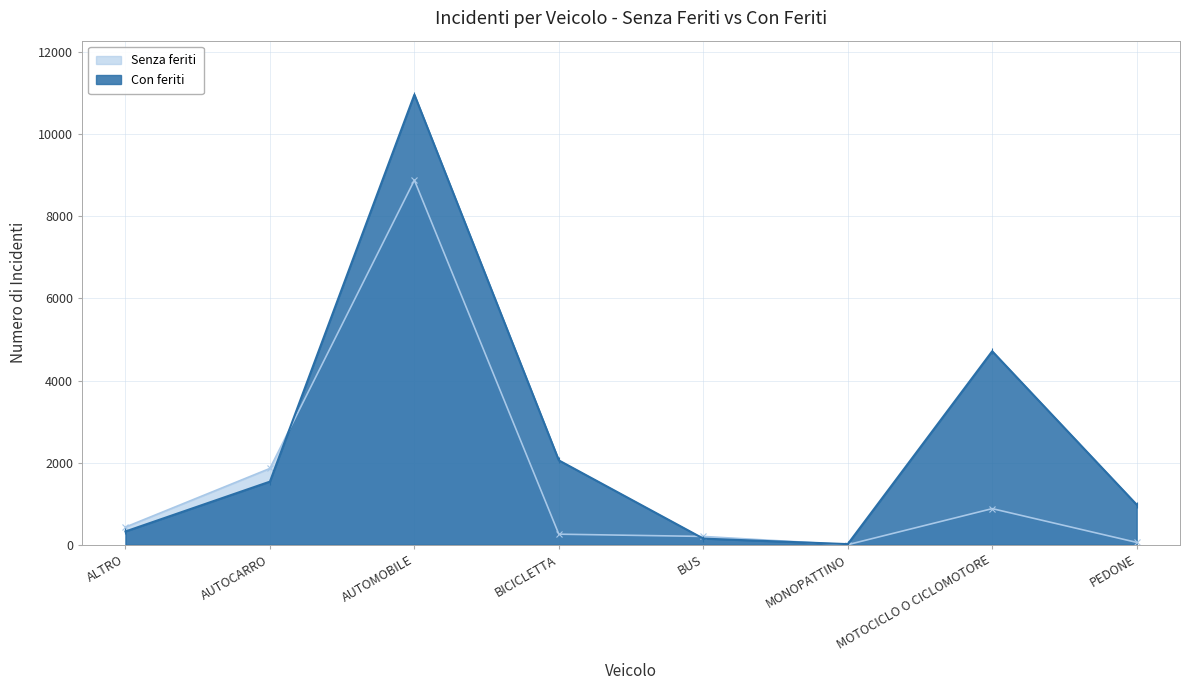

Reading left to right, what are all the values shown in this chart?

Senza feriti: 433	1861	8881	260	205	4	882	60
Con feriti: 326	1540	10963	2057	152	18	4715	979